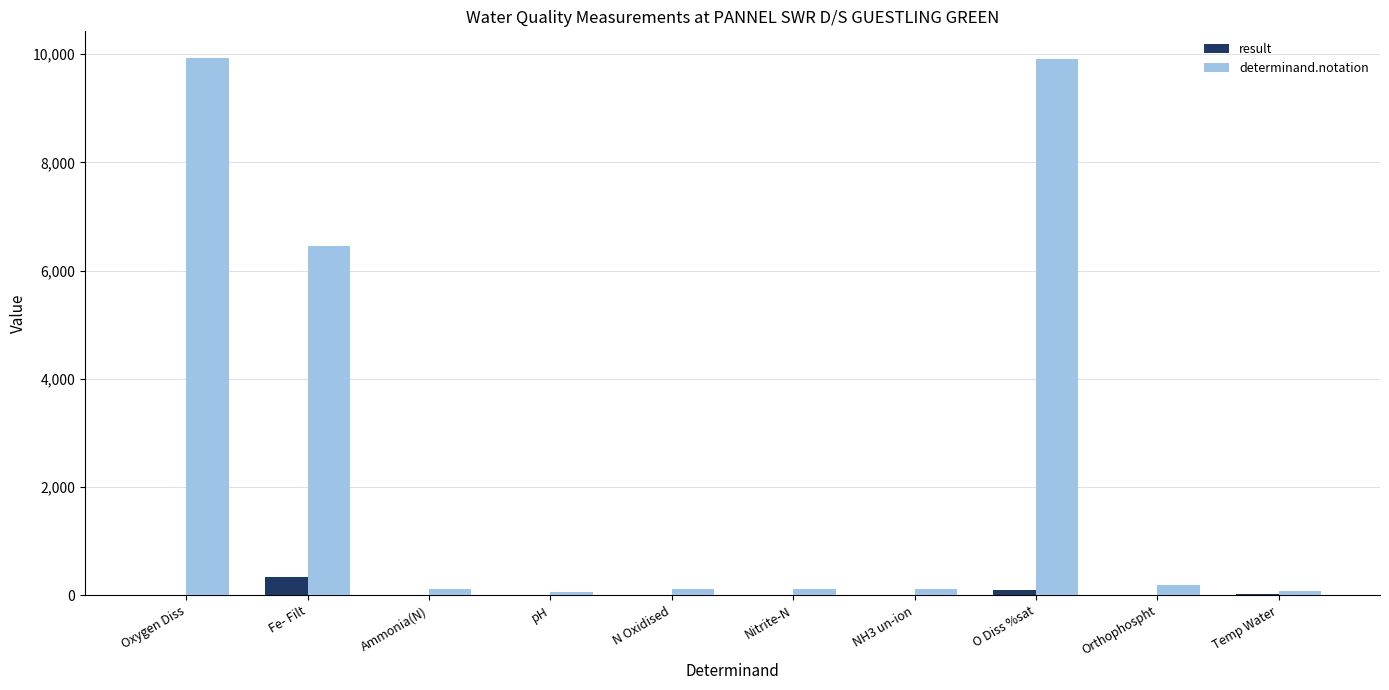

True or false: result has a value of 328.0 at Fe- Filt.

True